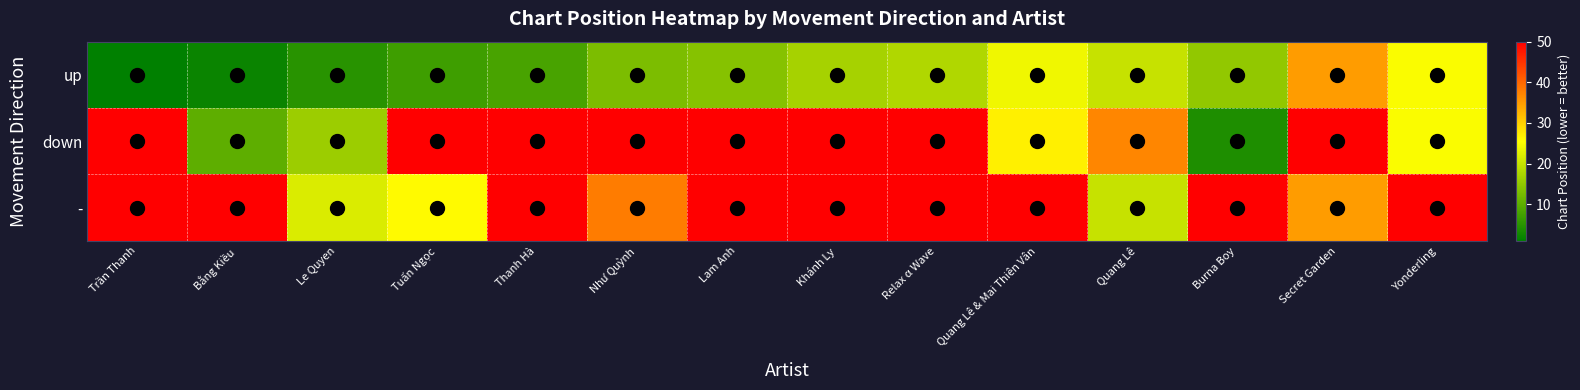

Reading left to right, extract all data points from this chart.

up: Trần Thanh=1	Bằng Kiều=2	Le Quyen=5	Tuấn Ngọc=7	Thanh Hà=8	Như Quỳnh=13	Lam Anh=14	Khánh Ly=17	Relax α Wave=18	Quang Lê & Mai Thiên Vân=24	Quang Lê=20	Burna Boy=15	Secret Garden=35	Yonderling=25
down: Trần Thanh=99	Bằng Kiều=10	Le Quyen=16	Tuấn Ngọc=99	Thanh Hà=99	Như Quỳnh=99	Lam Anh=99	Khánh Ly=99	Relax α Wave=99	Quang Lê & Mai Thiên Vân=27	Quang Lê=37	Burna Boy=4	Secret Garden=99	Yonderling=25
-: Trần Thanh=99	Bằng Kiều=99	Le Quyen=22	Tuấn Ngọc=26	Thanh Hà=99	Như Quỳnh=38	Lam Anh=99	Khánh Ly=99	Relax α Wave=99	Quang Lê & Mai Thiên Vân=99	Quang Lê=20	Burna Boy=99	Secret Garden=35	Yonderling=99